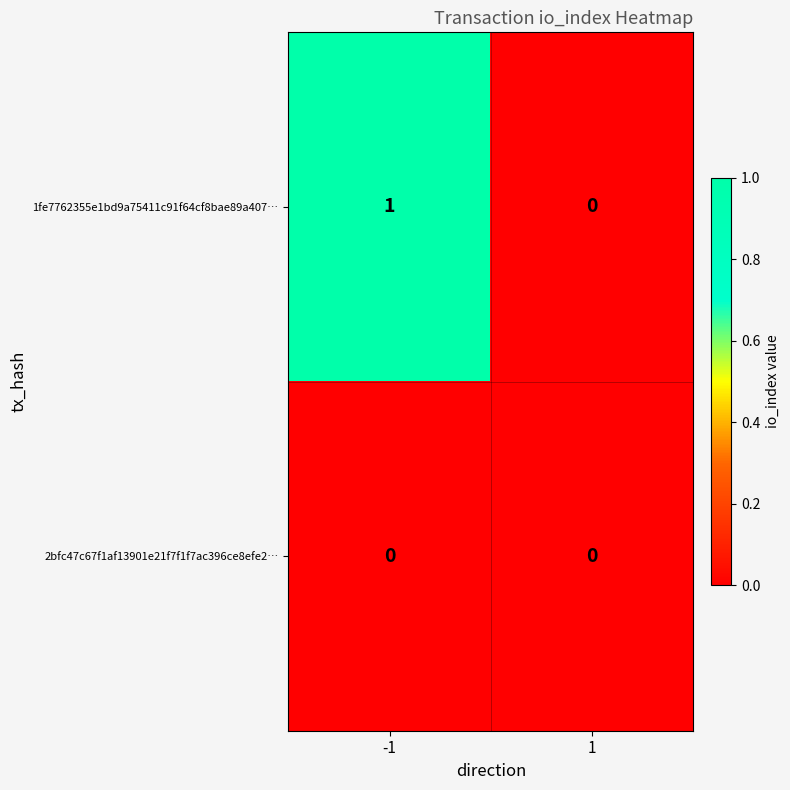

The 1fe7762355e1bd9a75411c91f64cf8bae89a407… series shows 0 at 1. True or false?

True